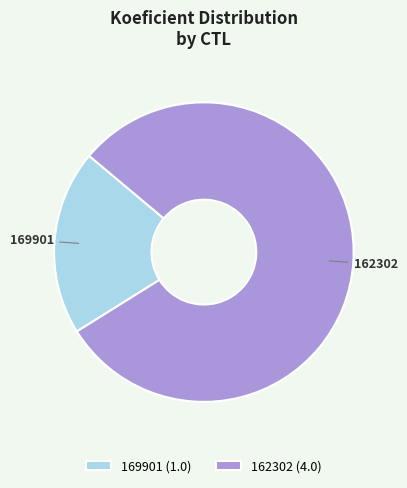

Does any single category account for the majority?

Yes